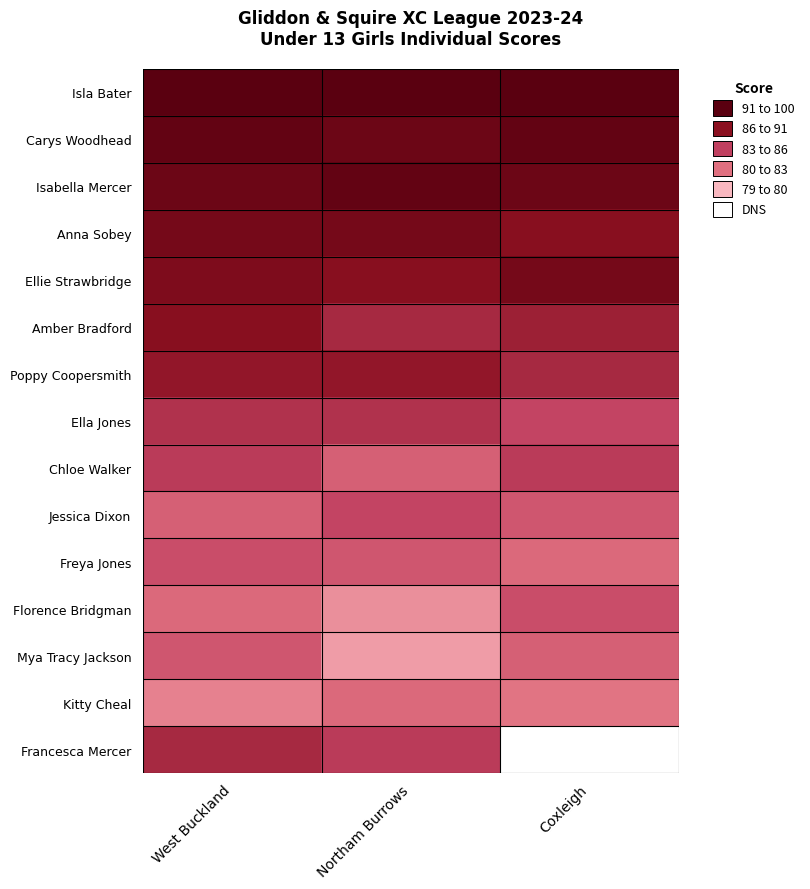

Rank the series at Coxleigh from highest to lowest value.

Isla Bater, Carys Woodhead, Isabella Mercer, Ellie Strawbridge, Anna Sobey, Amber Bradford, Poppy Coopersmith, Chloe Walker, Ella Jones, Florence Bridgman, Jessica Dixon, Mya Tracy Jackson, Kitty Cheal, Francesca Mercer, Freya Jones